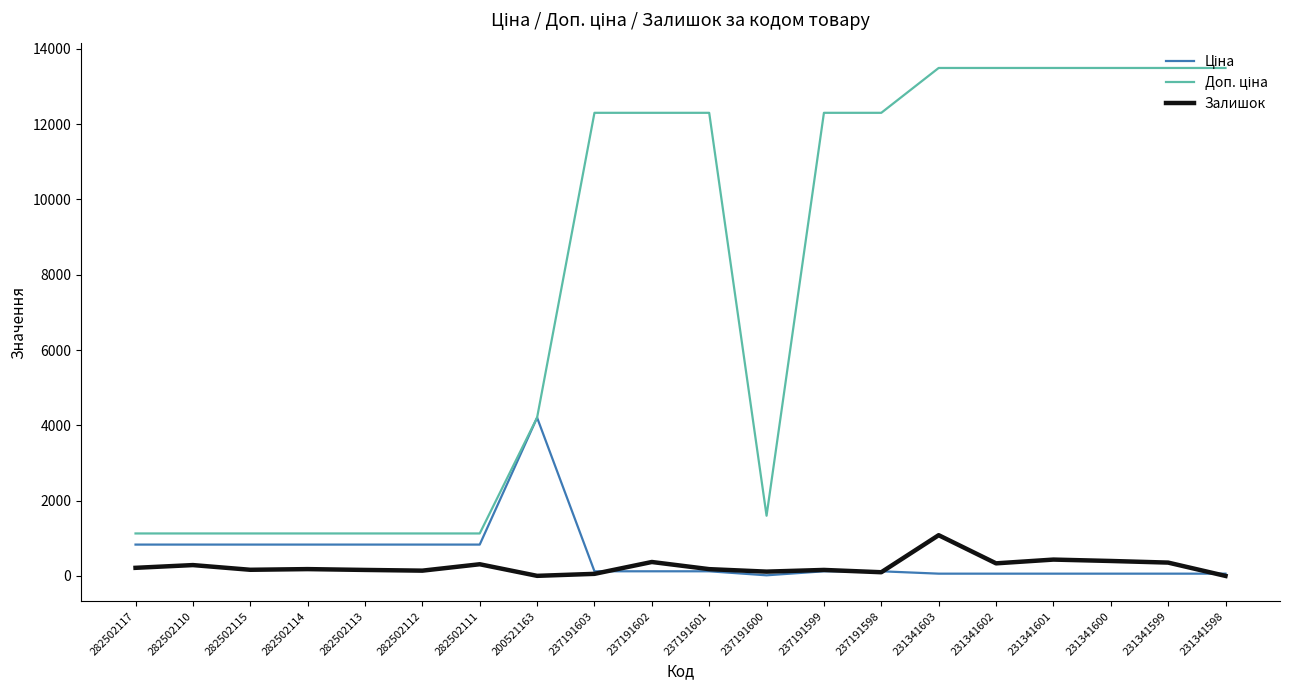

What is the difference between the maximum and minimum values in the Залишок series?

1082.0